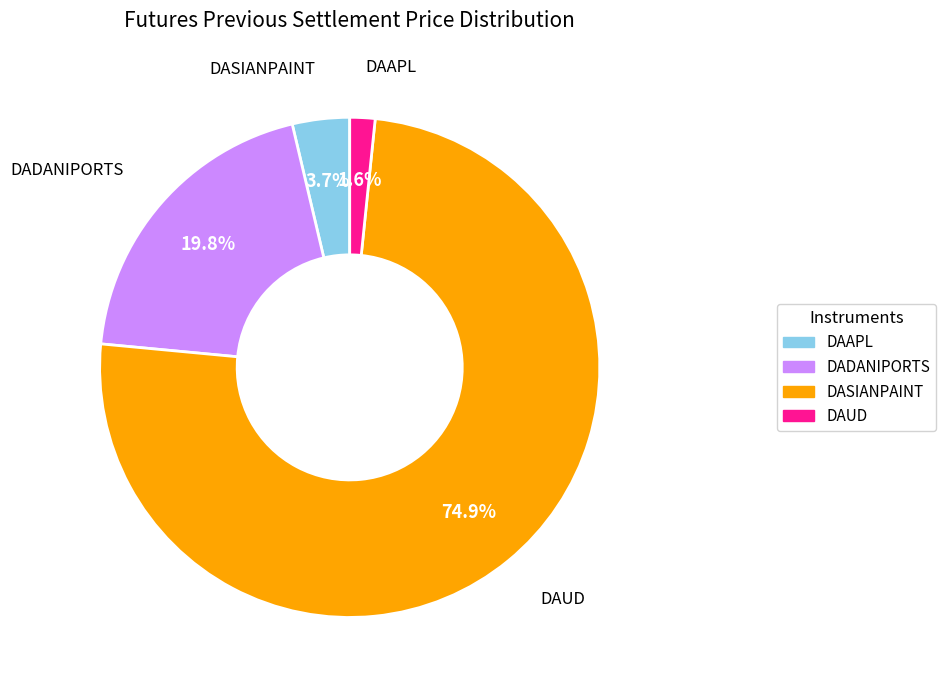

Is there any slice that represents more than half of the pie?

Yes